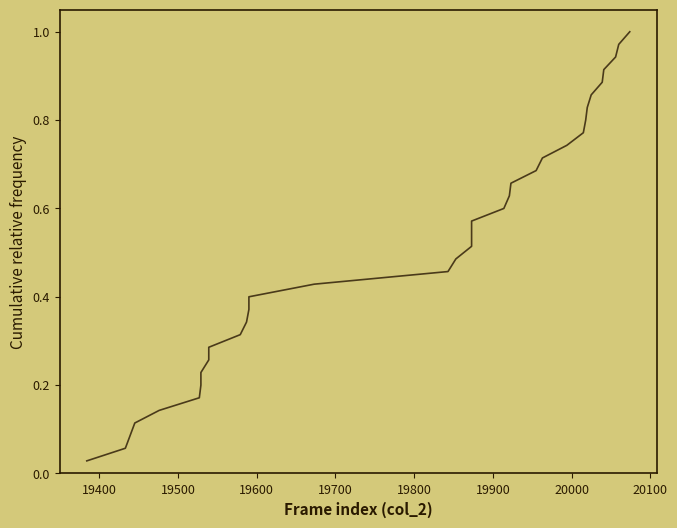

Is this an area chart (filled region under the line)?

No